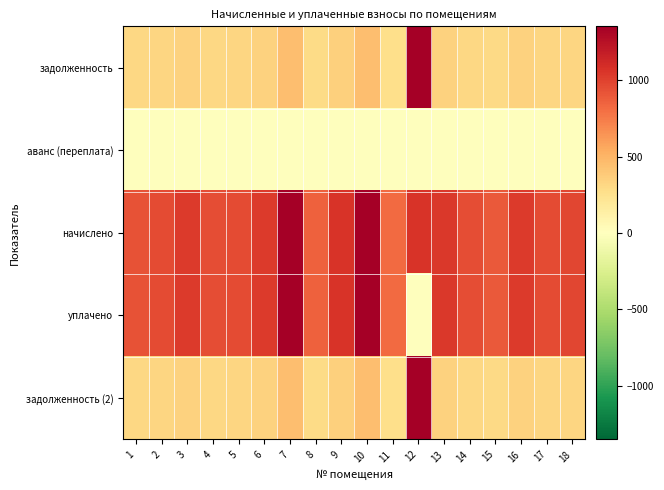

What is the difference between the highest and lowest values at 3?

1032.5